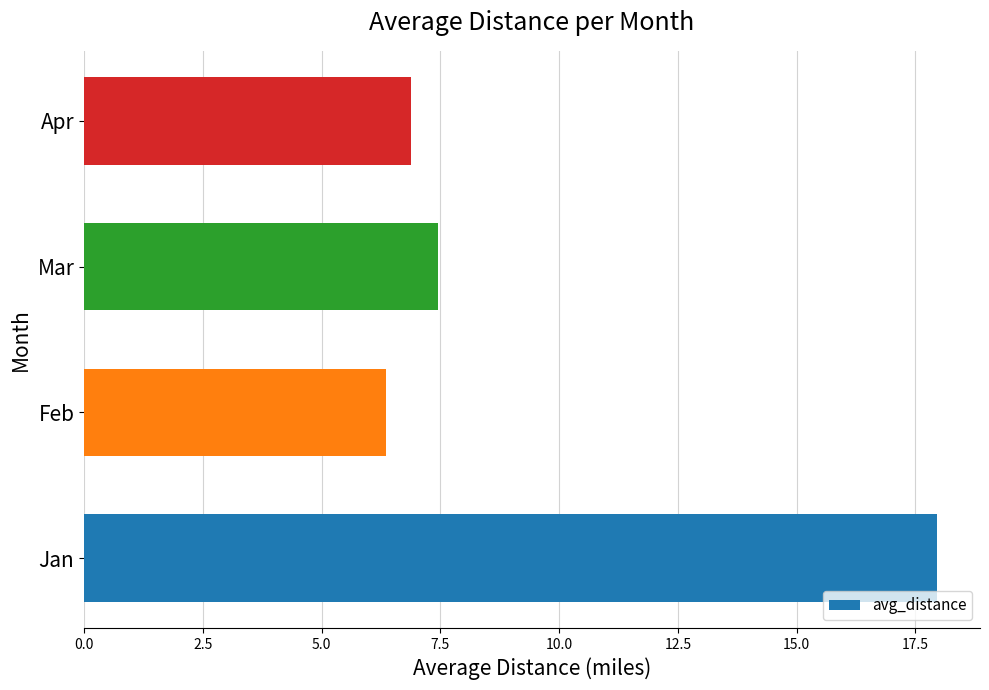

How many values are below 7?

2